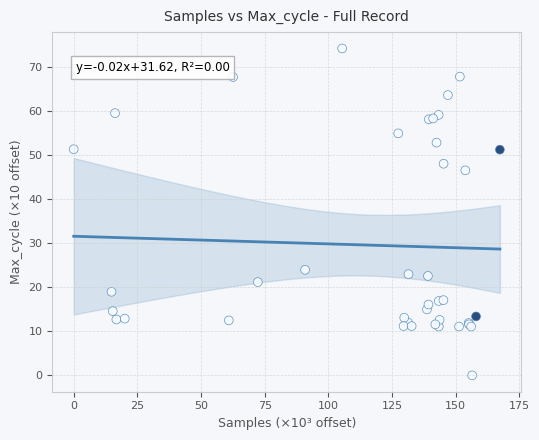

What Y value in the scatter plot is closest to 37?

46.6